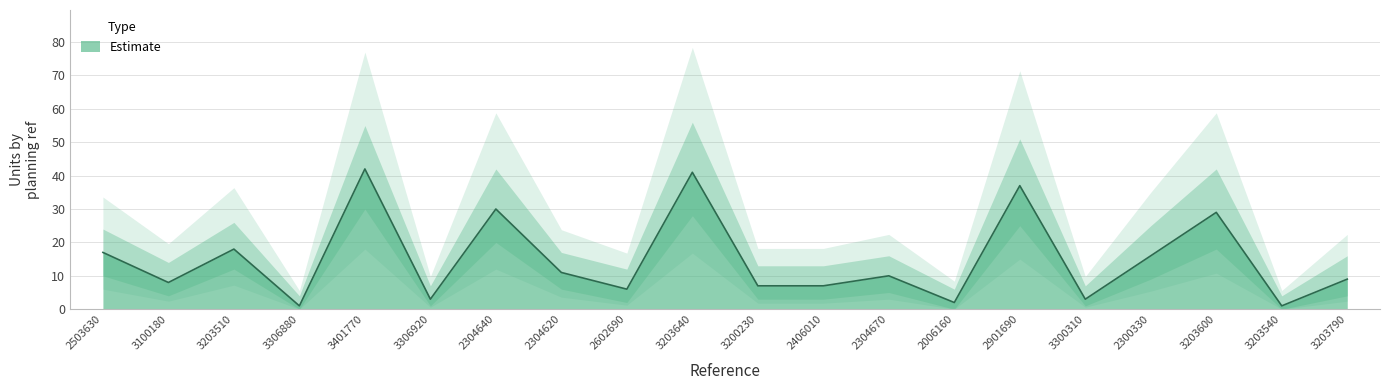

How many interior local peaks (higher than both neighbors) does the data have?

7